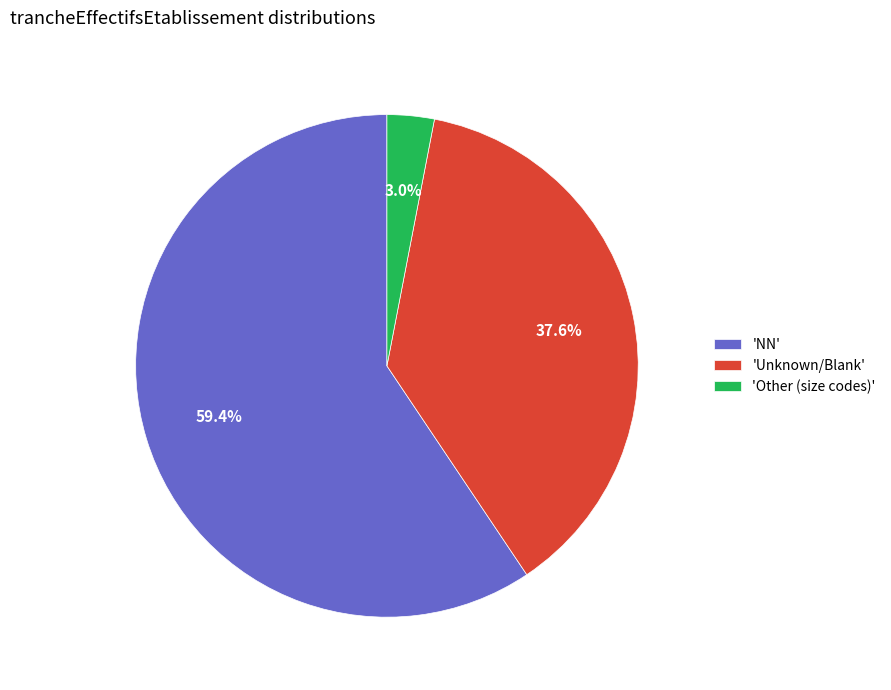

Which slice is the smallest?

'Other (size codes)'